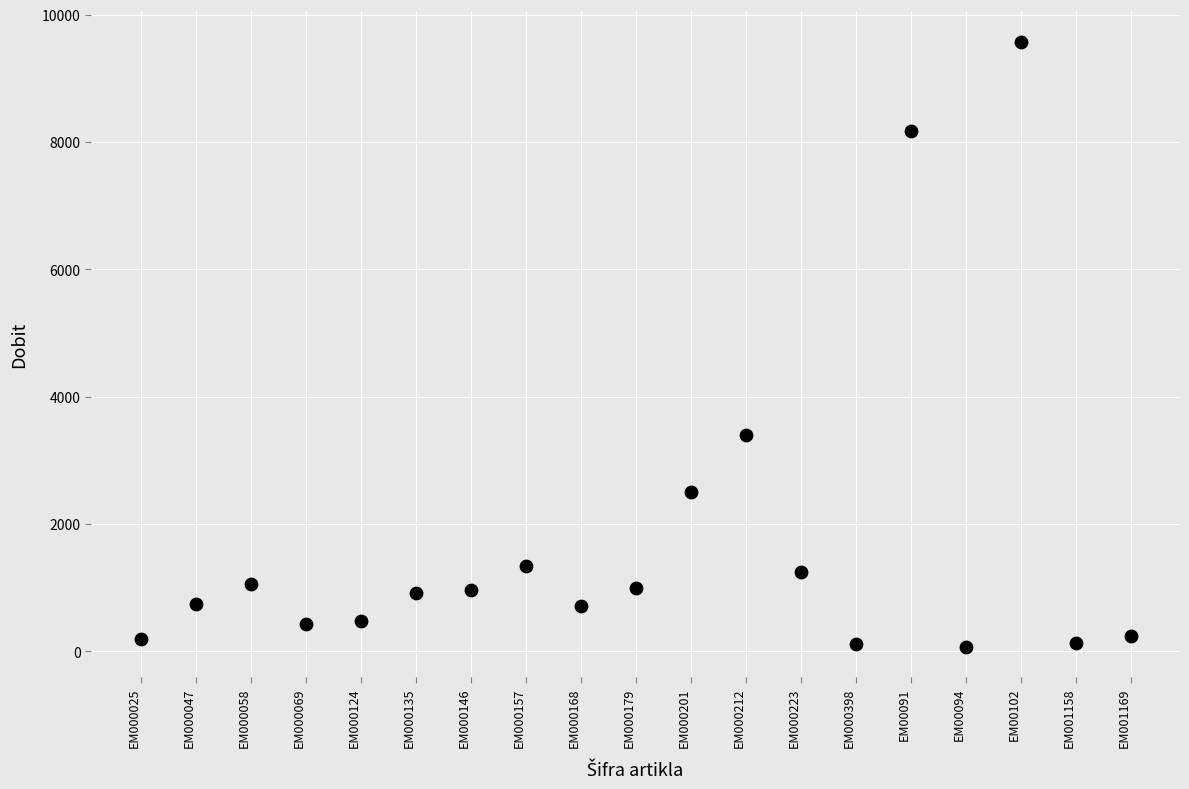

What Y value in the scatter plot is closest to 4824?

3393.1